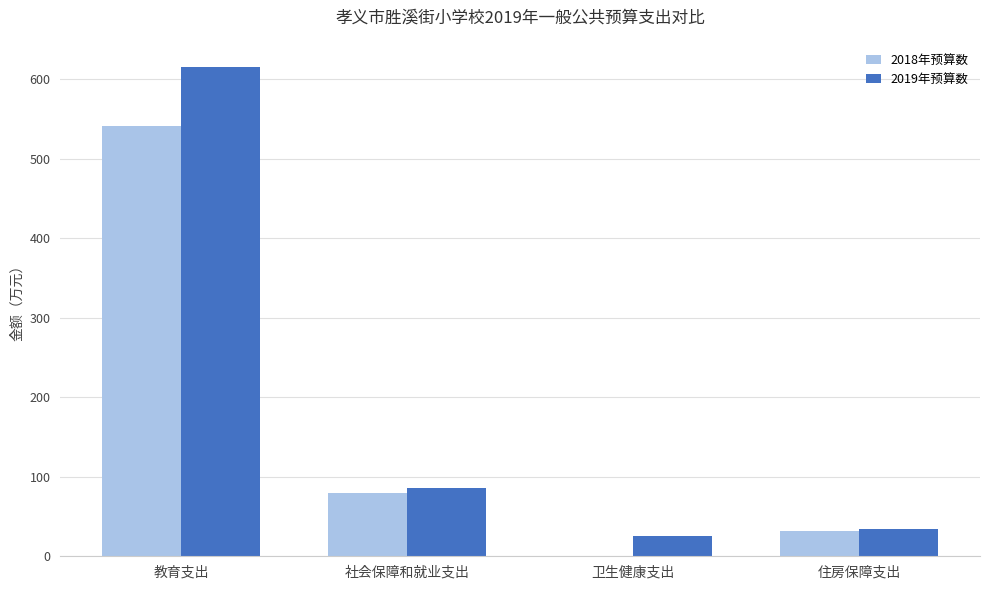

How many series are shown in this chart?

2